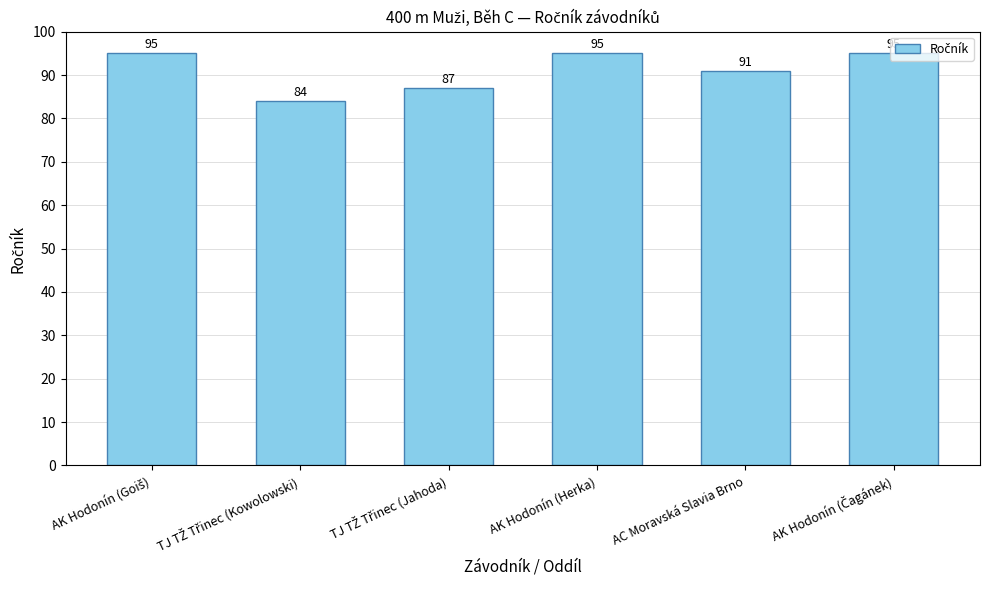

What is the label of the 5th bar from the left?

AC Moravská Slavia Brno